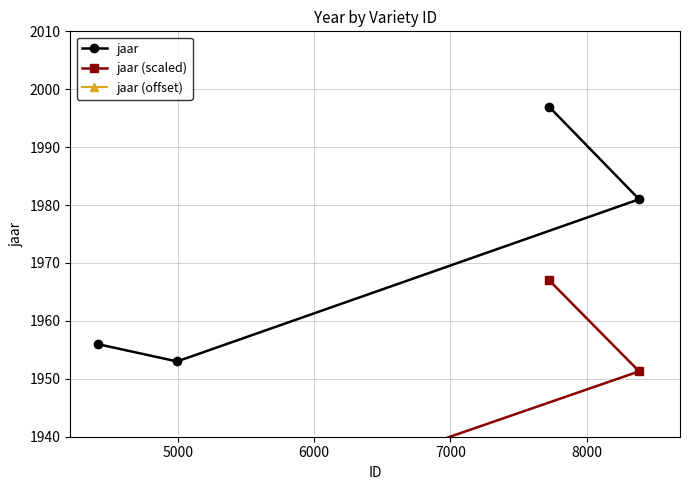

What is the value of the jaar point at the 1st from the left?

1956